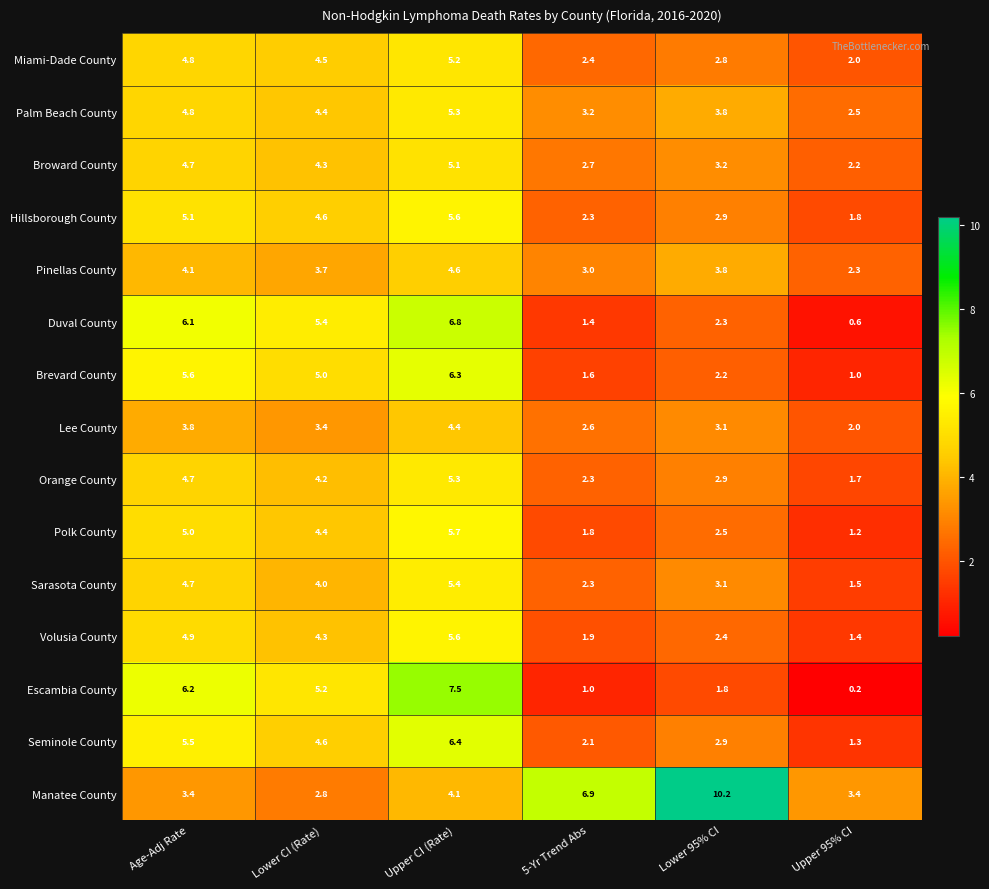

Between Lower 95% CI and Upper 95% CI, which series saw the biggest shift?

Manatee County